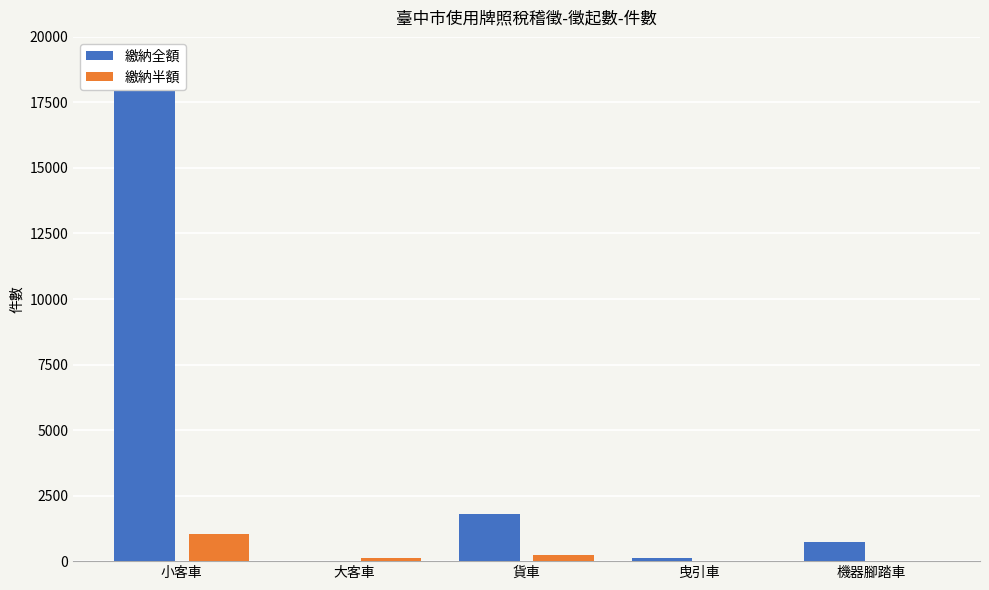

At which label does 繳納全額 first exceed 721?

小客車